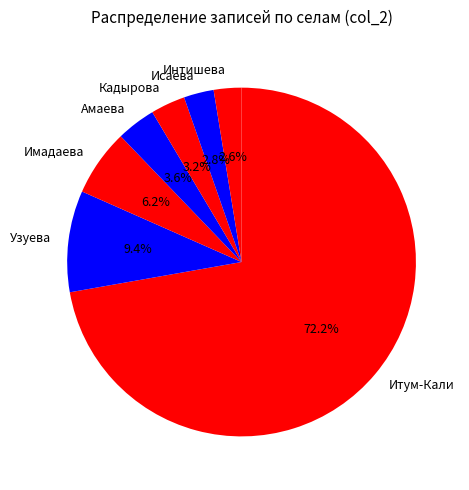

What is the ratio of the value at Кадырова to the value at Узуева?

0.3